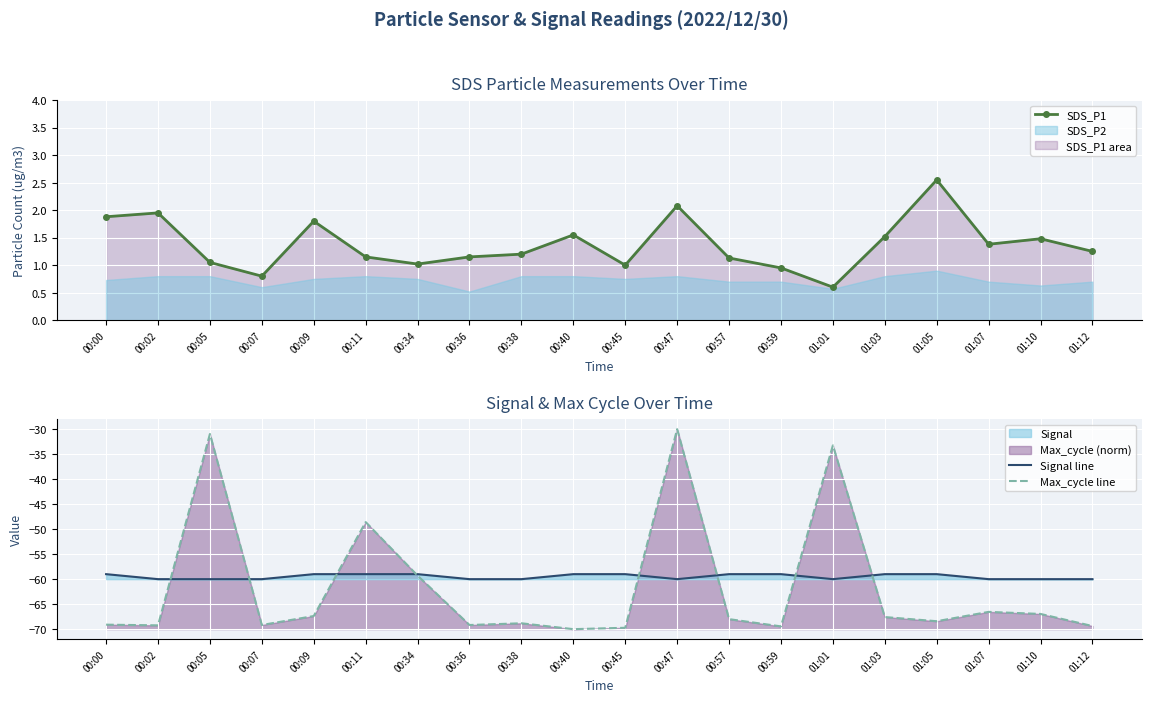

How many values in the SDS_P1 series are below 1?

3